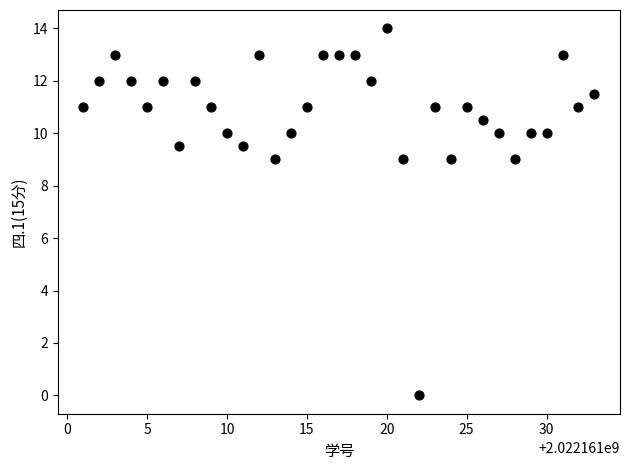

What is the range of Y values (max minus min)?

14.0